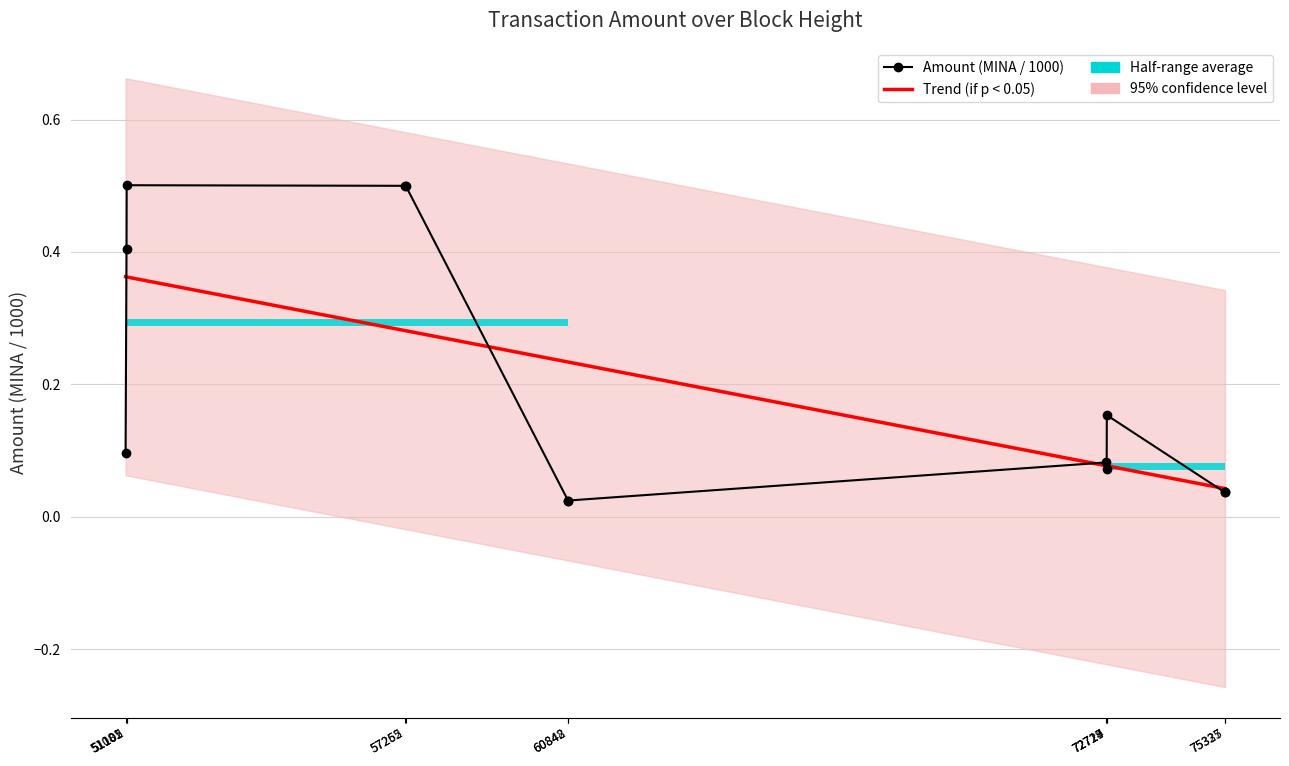

Where is the first local maximum for Amount (MINA / 1000)?

51105